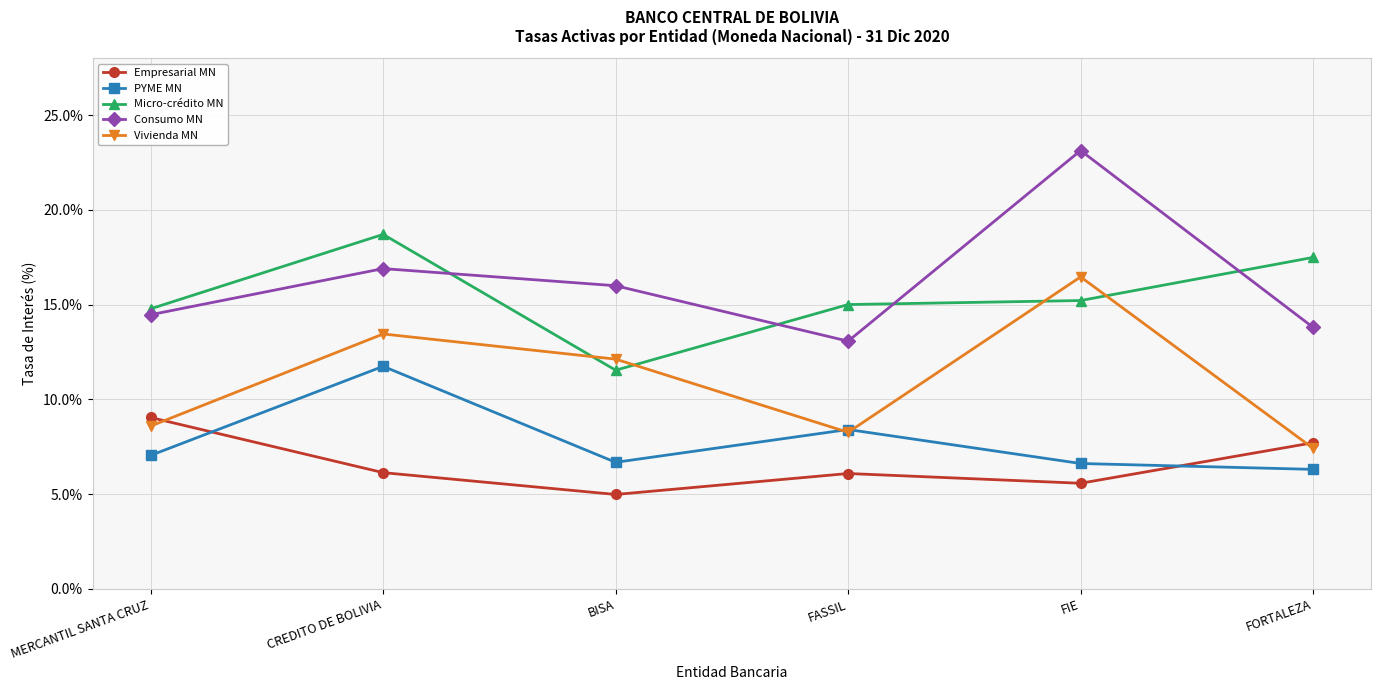

What is the label of the 1st point from the left?

MERCANTIL SANTA CRUZ